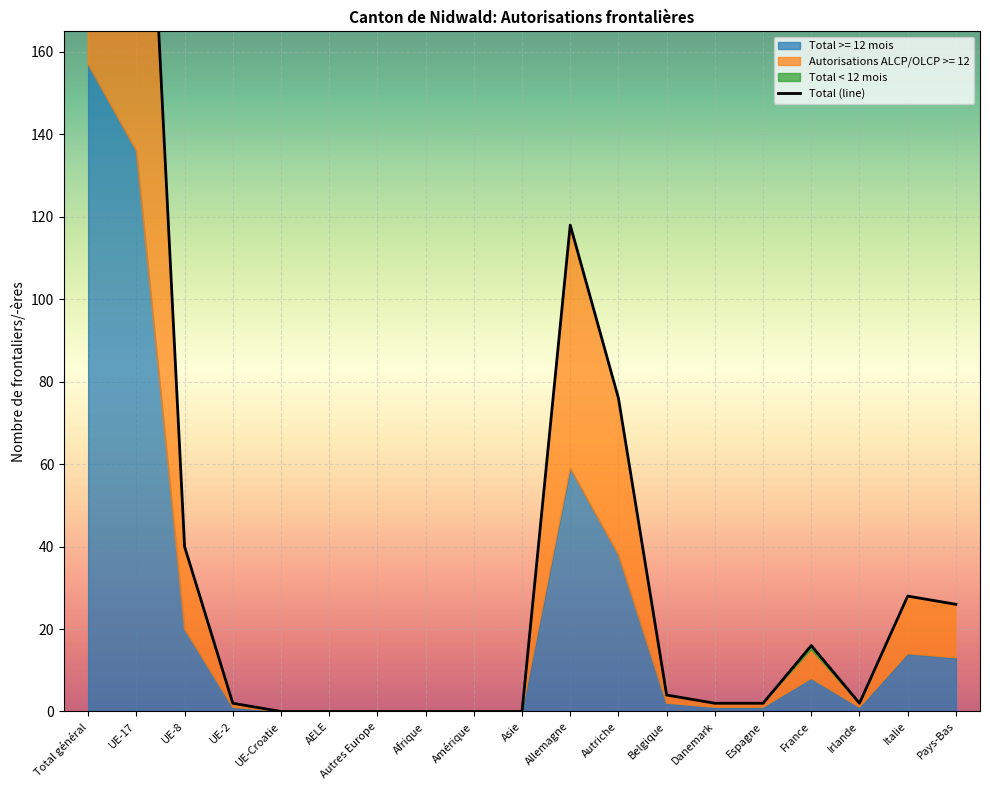

Rank the categories by value from highest to lowest.

Total général, UE-17, Allemagne, Autriche, UE-8, Italie, Pays-Bas, France, Belgique, UE-2, Danemark, Espagne, Irlande, UE-Croatie, AELE, Autres Europe, Afrique, Amérique, Asie